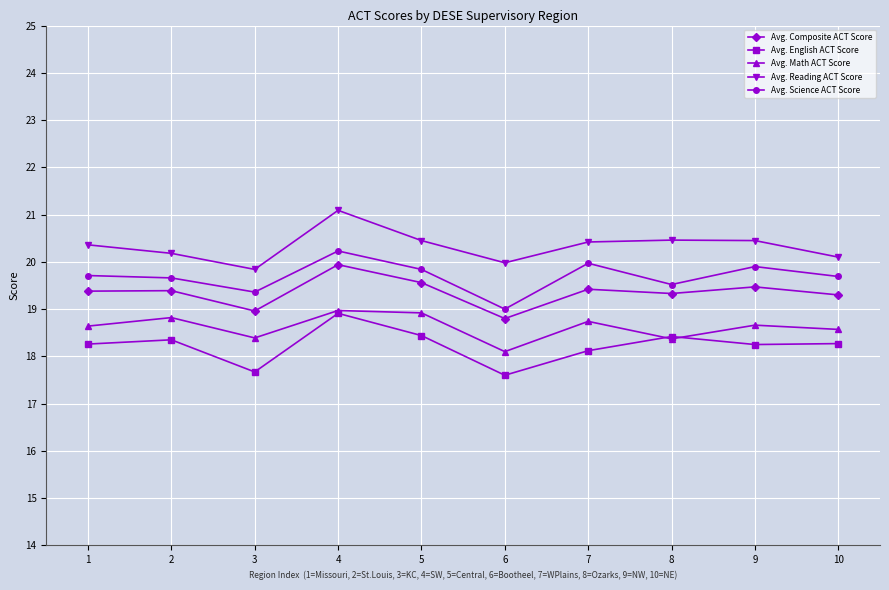

Which category has the highest value across all series?

4